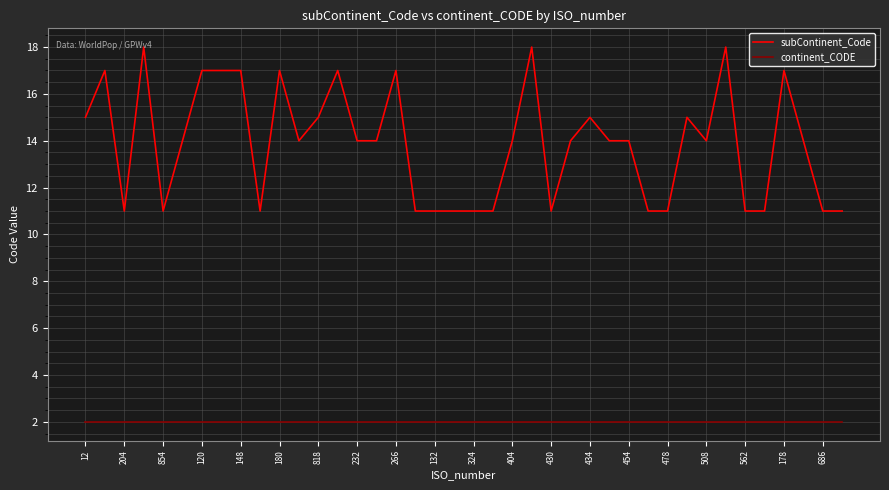

Which series has the widest spread of values?

subContinent_Code